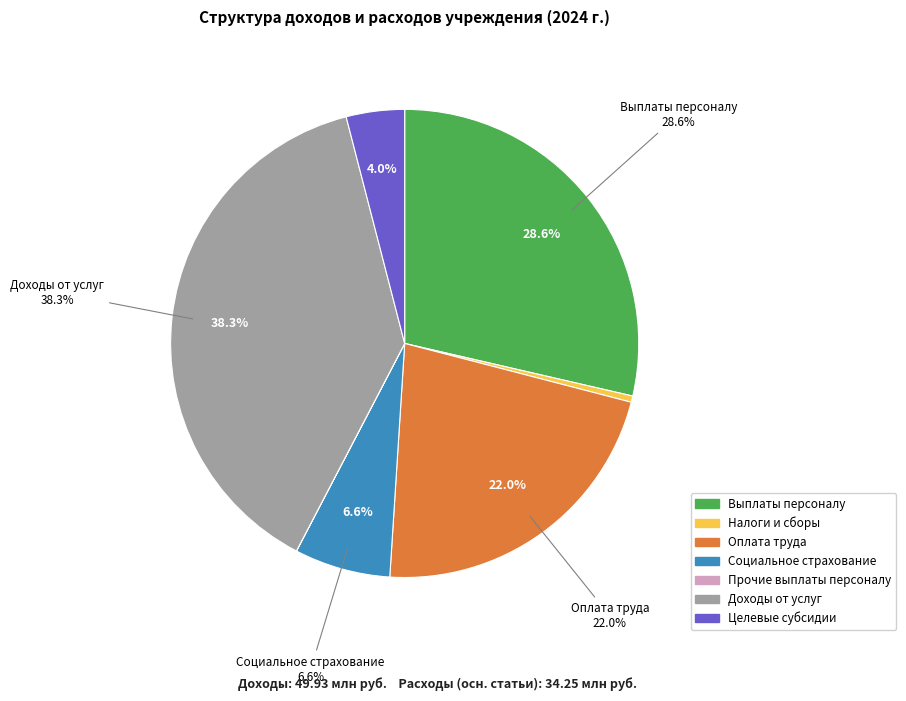

What is the ratio of the value at оплата труда to the value at доходы от оказания услуг, работ?

0.6